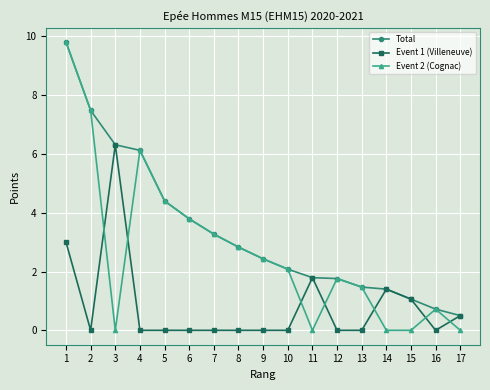

Is the value of Total at 4 greater than the value of Event 2 (Cognac) at 8?

Yes